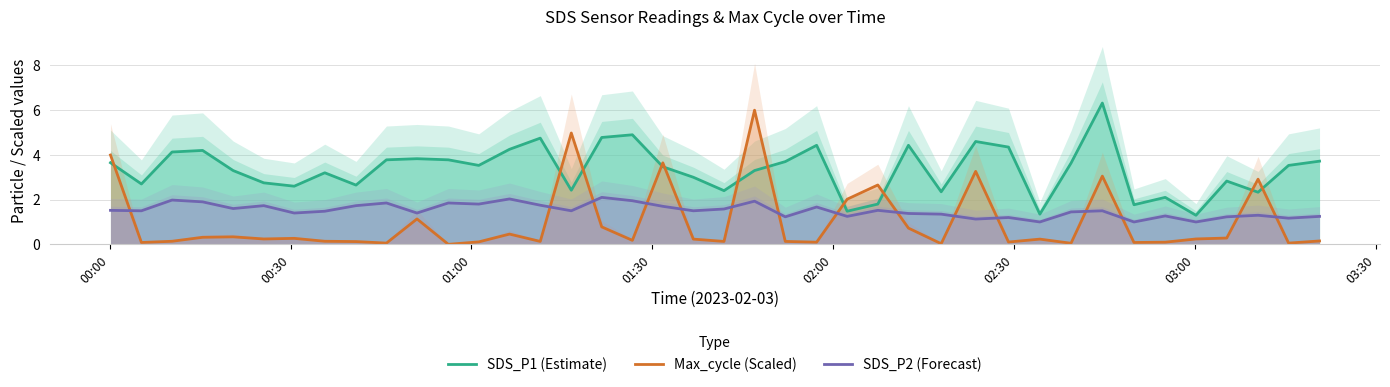

How many lines are shown in the chart?

3